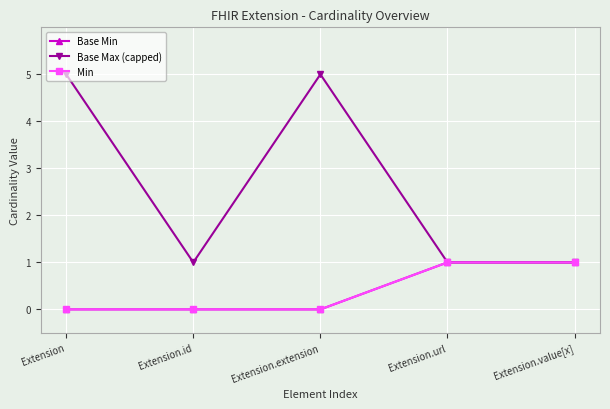

Is this an area chart (filled region under the line)?

No